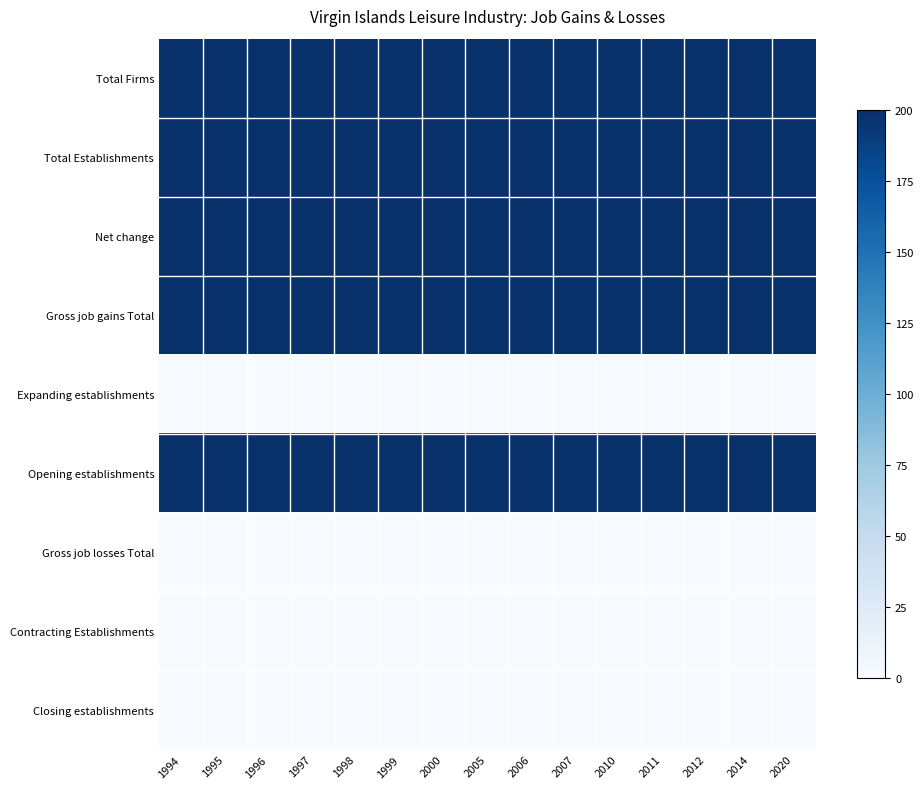

At which category does the chart reach its minimum across all series?

1994